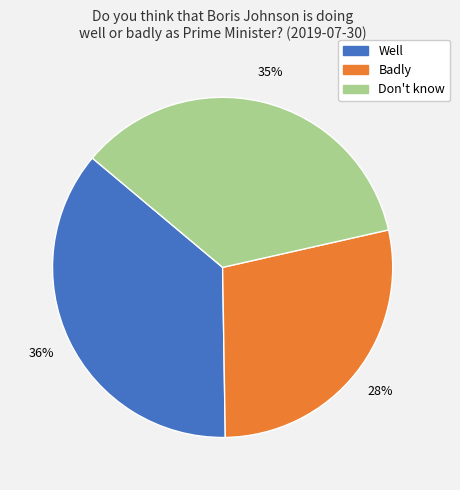

How many slices are in this pie chart?

3